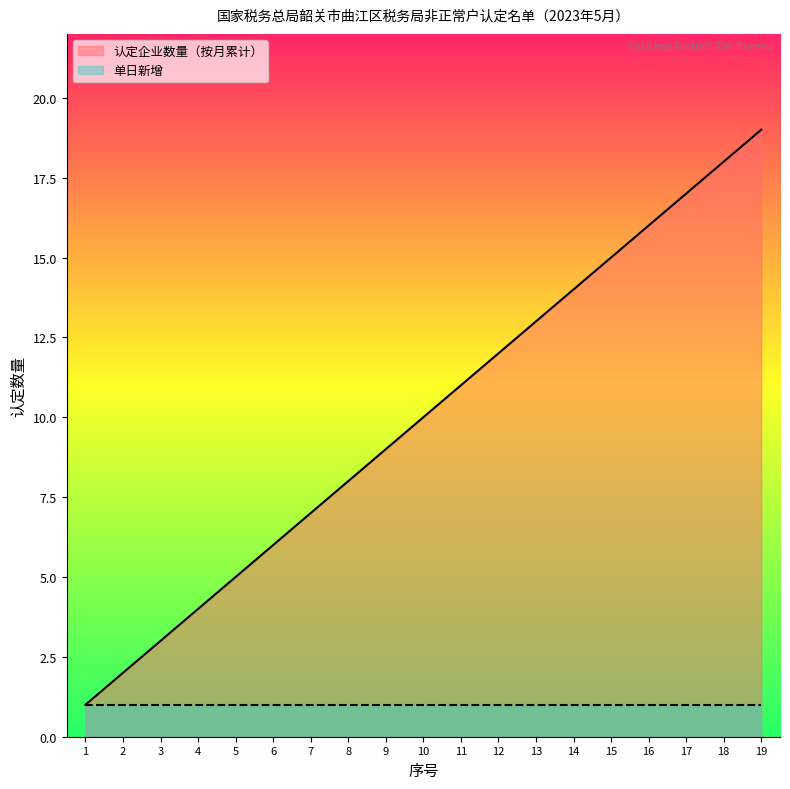

Approximately how many times larger is the value at 7 compared to 5?

1.4